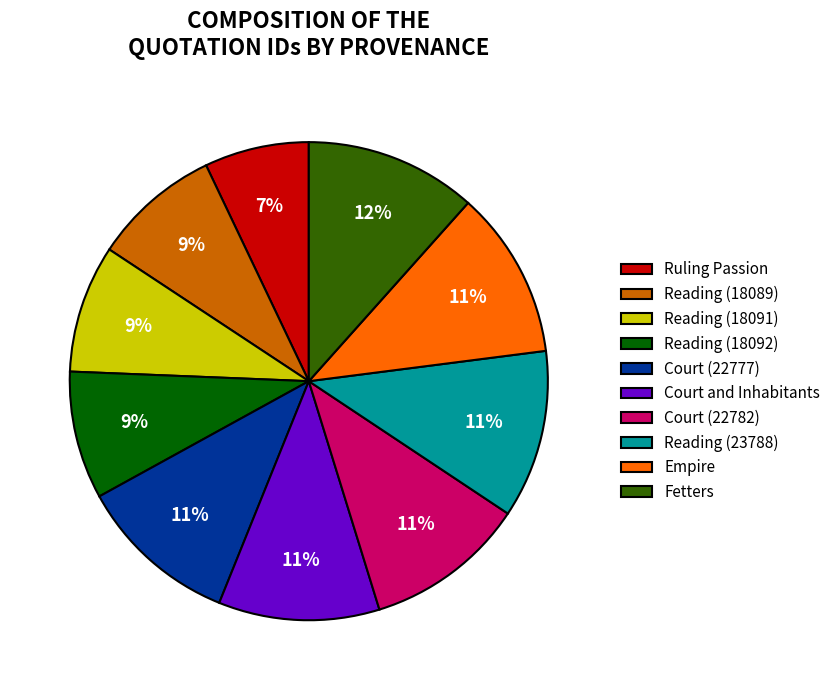

To the nearest percent, what is the average slice percentage?

10%